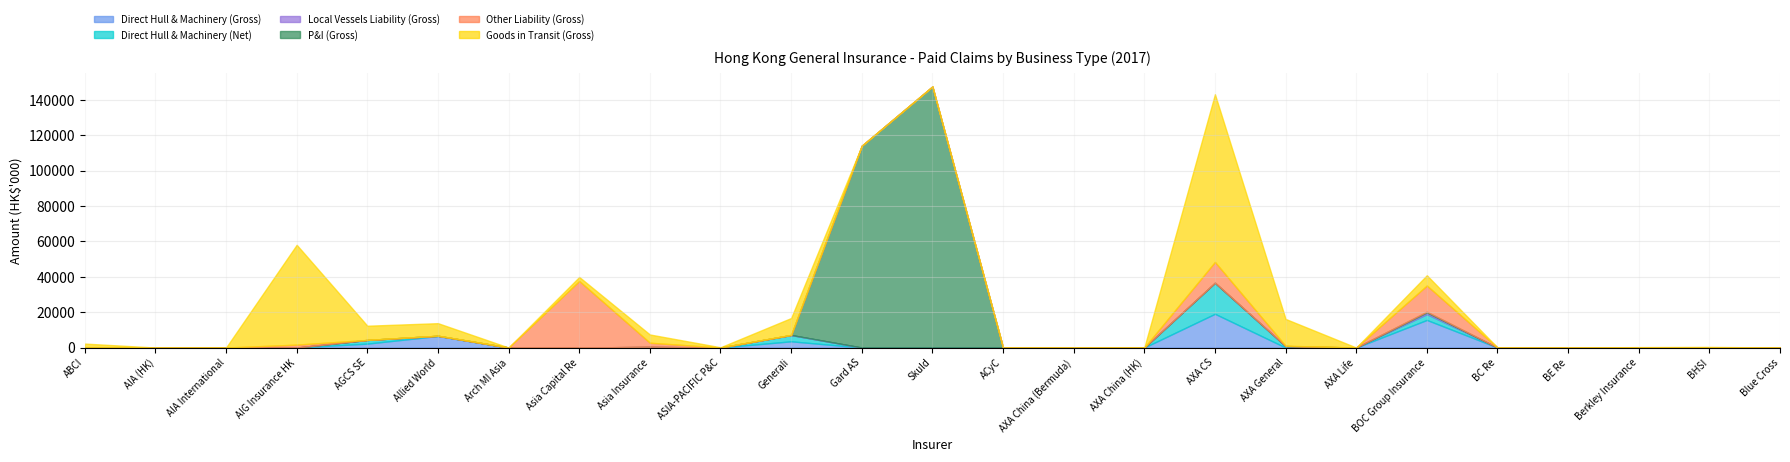

True or false: Goods in Transit (Gross) and Direct Hull & Machinery (Net) cross at least once.

False